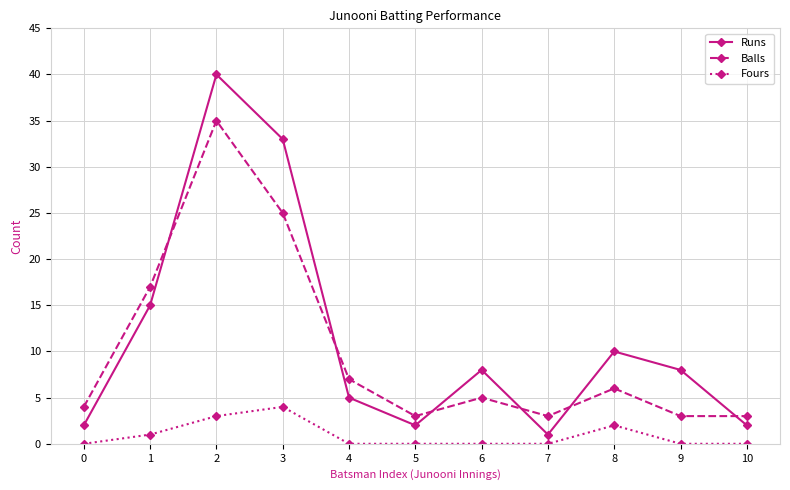

Which series has the largest total across all categories?

Runs